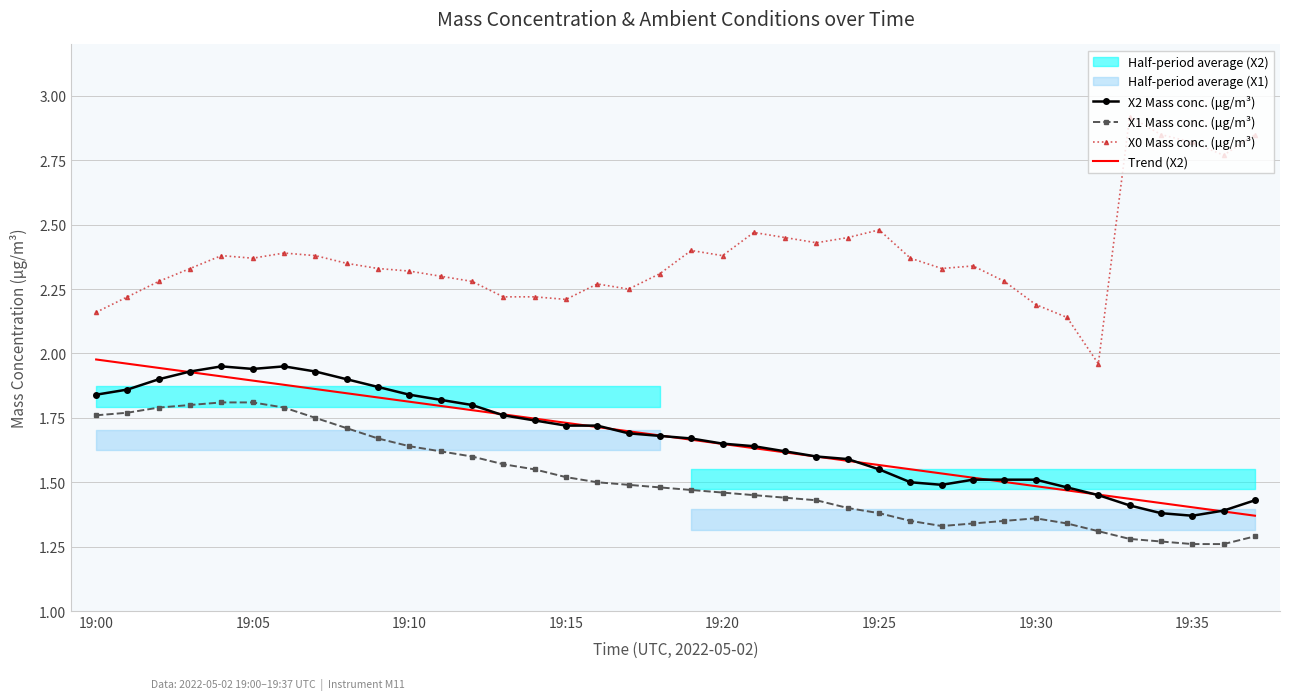

What position from the left is 32?

33